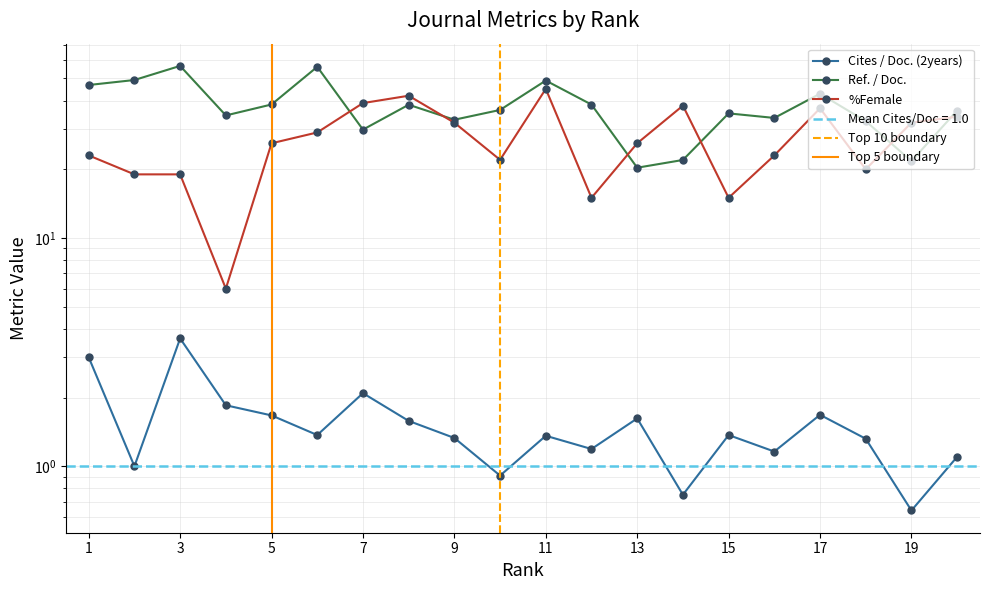

Reading left to right, transcribe all the data shown in this chart.

Cites / Doc. (2years): 3.0	1.0	3.6	1.9	1.7	1.4	2.1	1.6	1.3	0.9	1.4	1.2	1.6	0.8	1.4	1.2	1.7	1.3	0.6	1.1
Ref. / Doc.: 46.8	49.2	56.8	34.4	38.5	56.2	29.8	38.4	33.0	36.4	49.0	38.4	20.3	22.0	35.1	33.6	42.9	32.5	21.7	36.1
%Female: 23.0	19.0	19.0	6.0	26.0	29.0	39.0	42.0	32.0	22.0	45.0	15.0	26.0	38.0	15.0	23.0	37.0	20.0	32.0	34.0